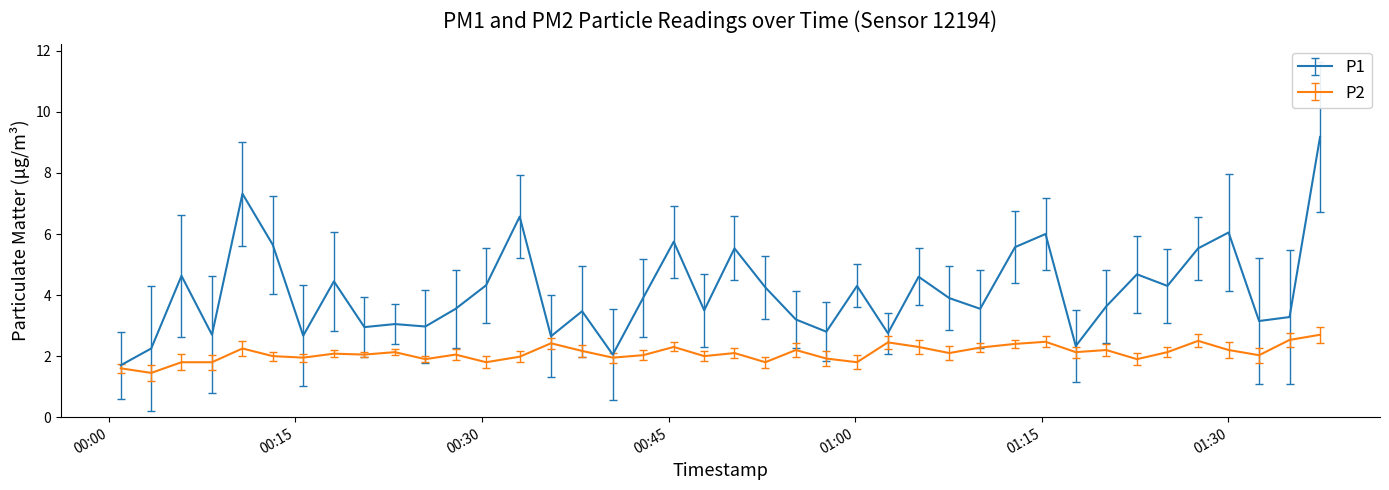

List the series in order of their overall mean, highest first.

P1, P2